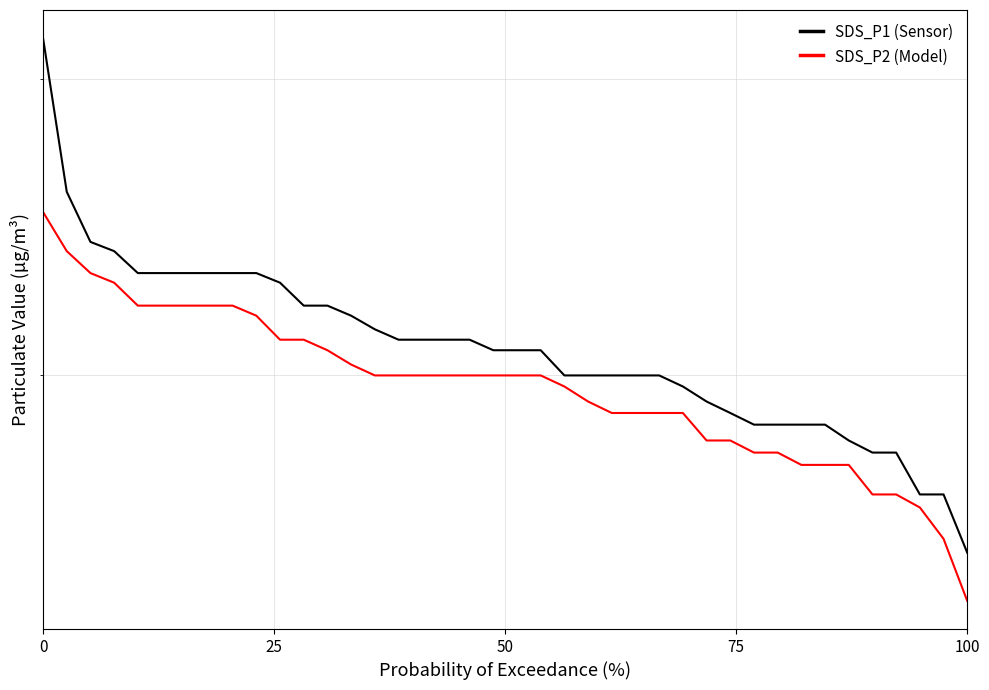

List the series in order of their peak value, highest first.

SDS_P1 (Sensor), SDS_P2 (Model)